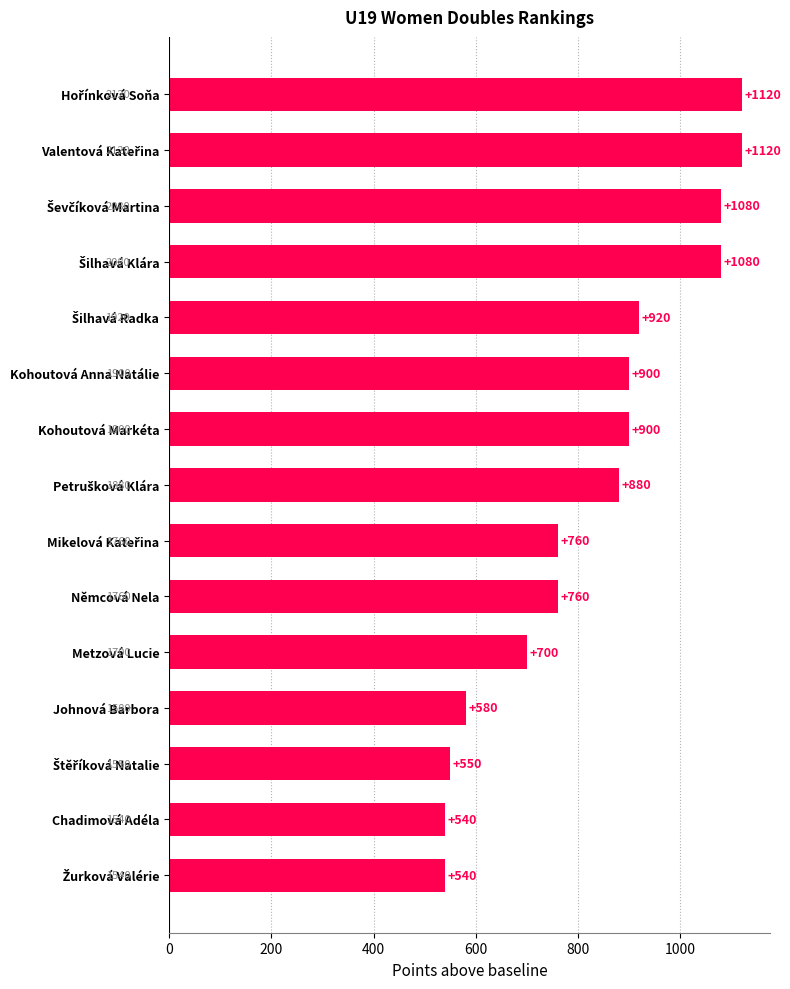

Where does the data first go above 880?

Hořínková Soňa